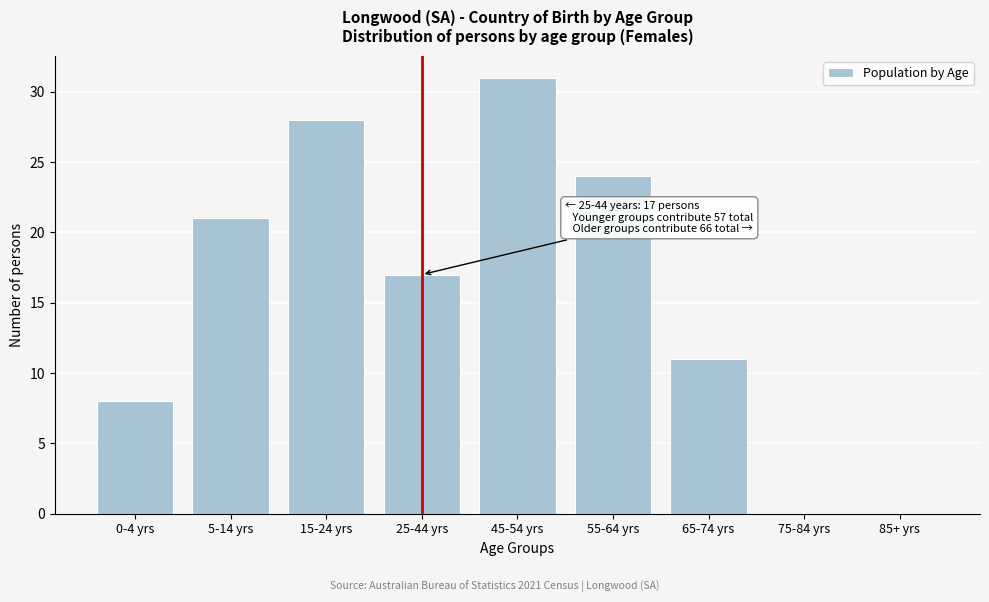

Reading left to right, what are all the values shown in this chart?

0-4 yrs=8	5-14 yrs=21	15-24 yrs=28	25-44 yrs=17	45-54 yrs=31	55-64 yrs=24	65-74 yrs=11	75-84 yrs=0	85+ yrs=0